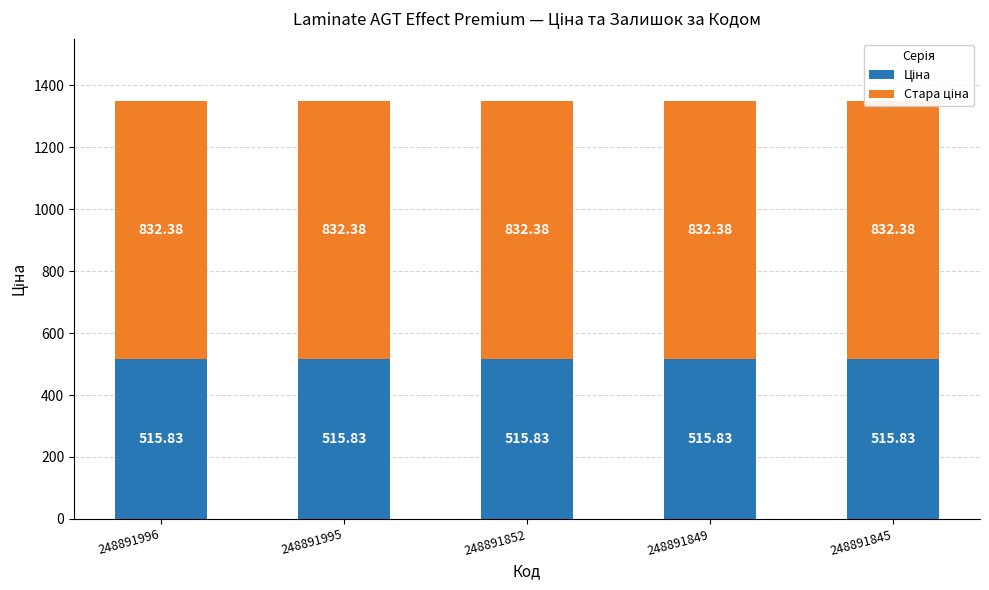

What is the highest value of the Ціна series?

515.8